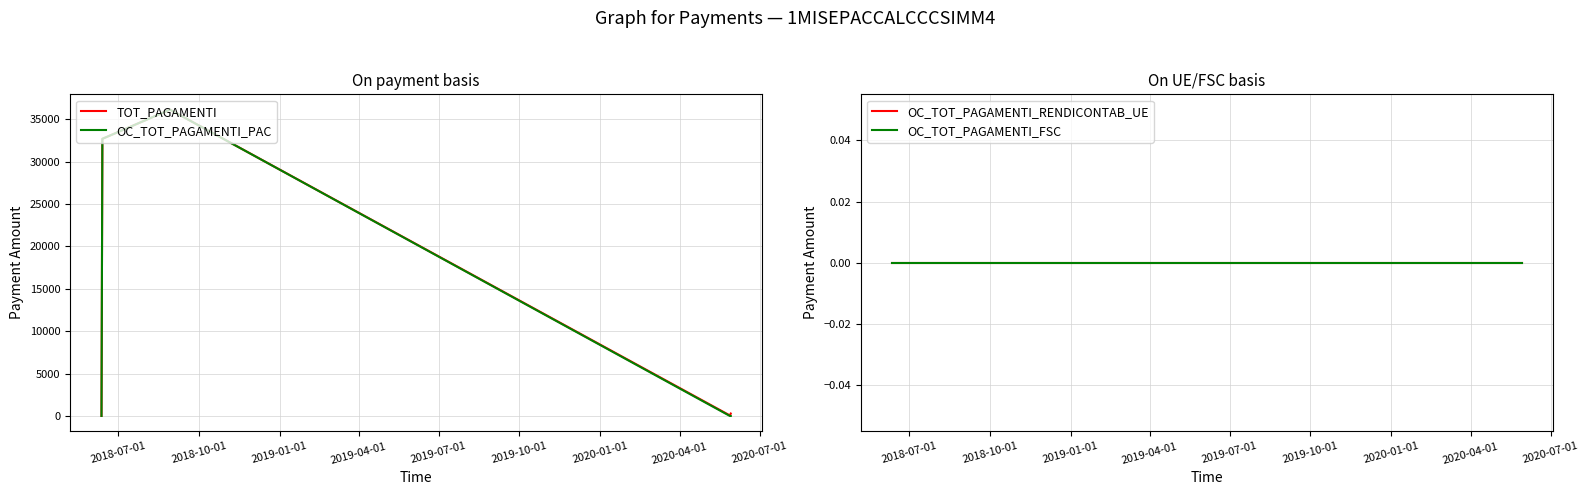

What is the maximum value for TOT_PAGAMENTI?

36124.2